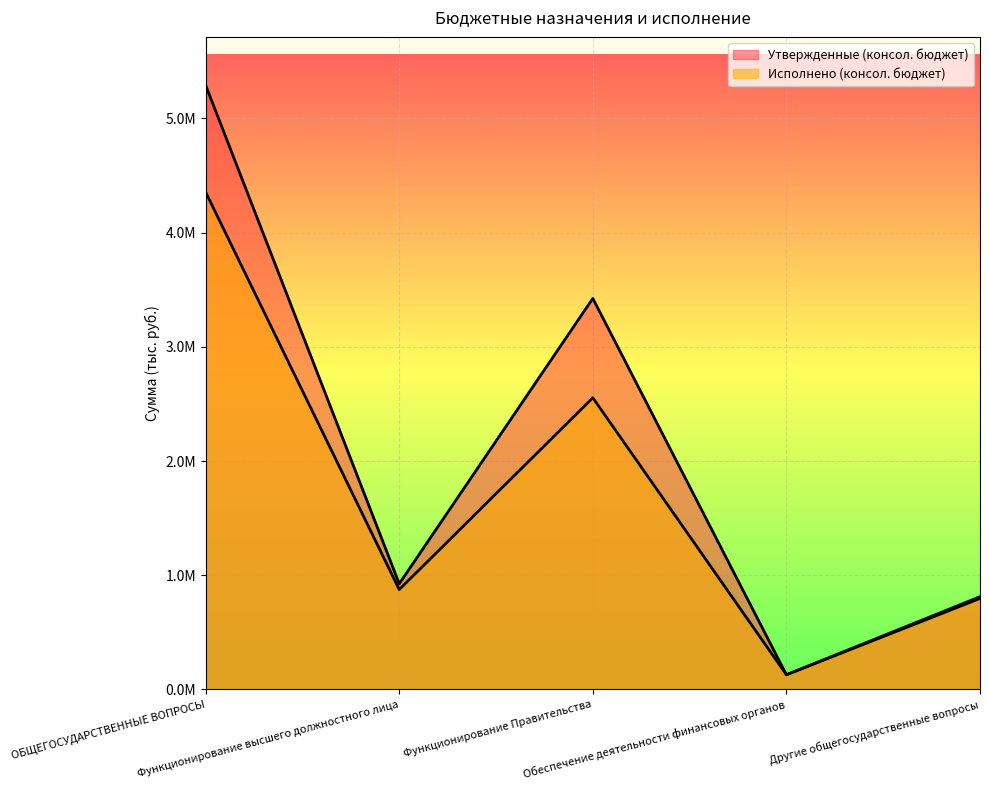

Which label corresponds to the smallest value in the chart?

Обеспечение деятельности финансовых органов